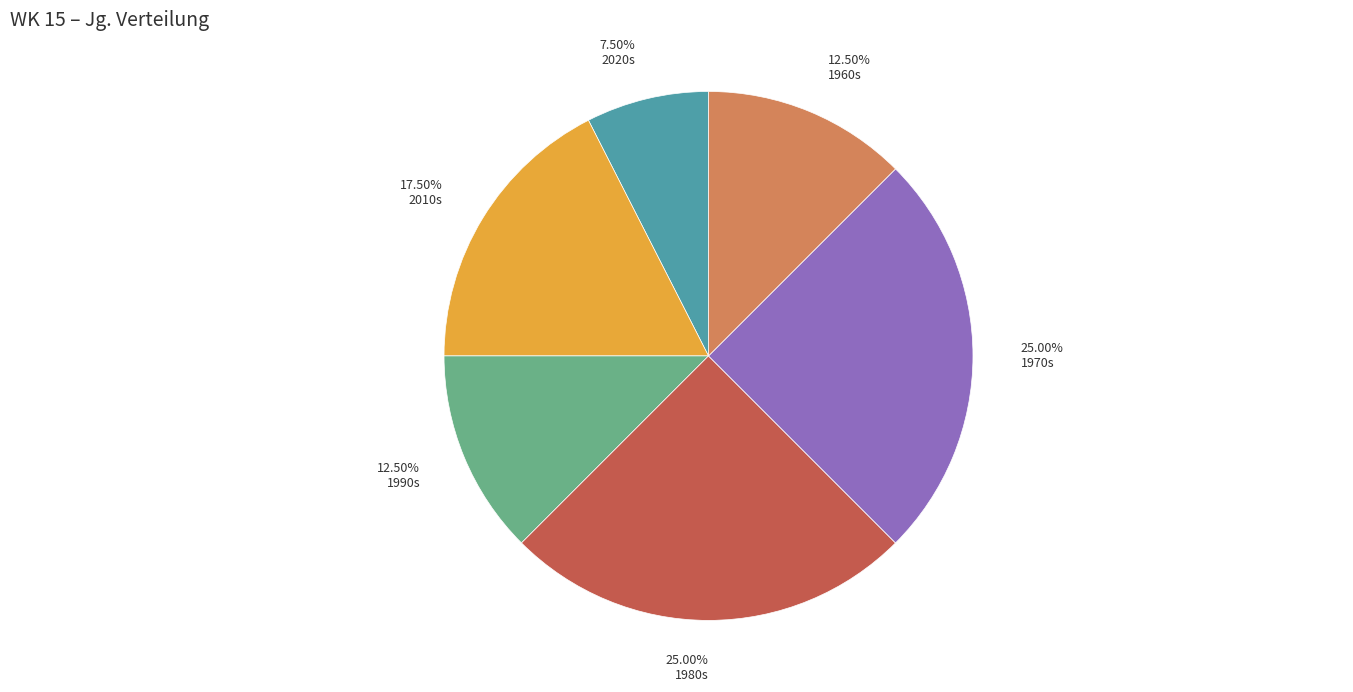

How many slices are in this pie chart?

6